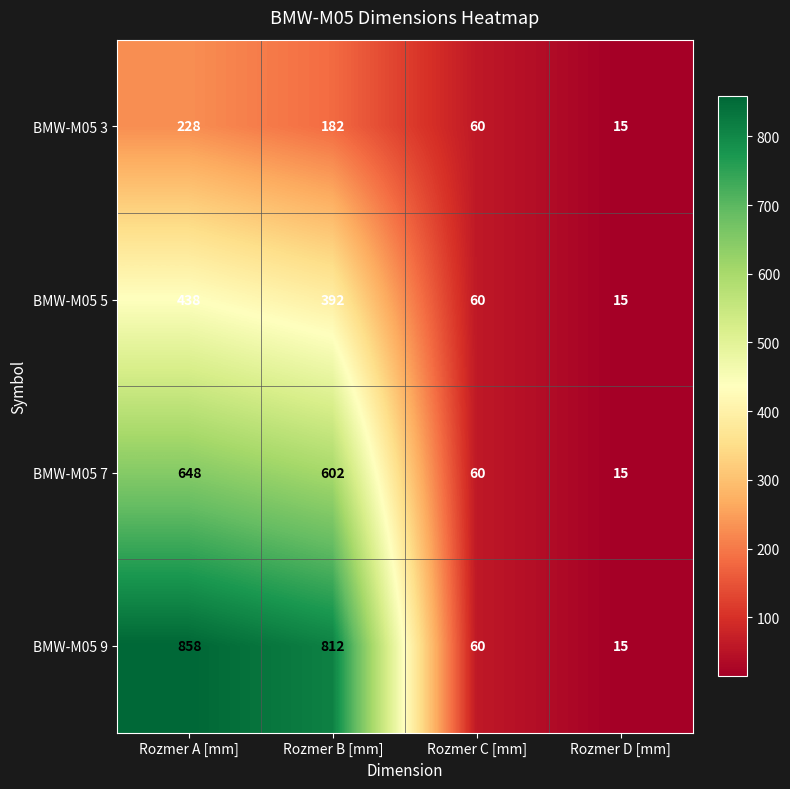

What is the smallest value displayed?

15